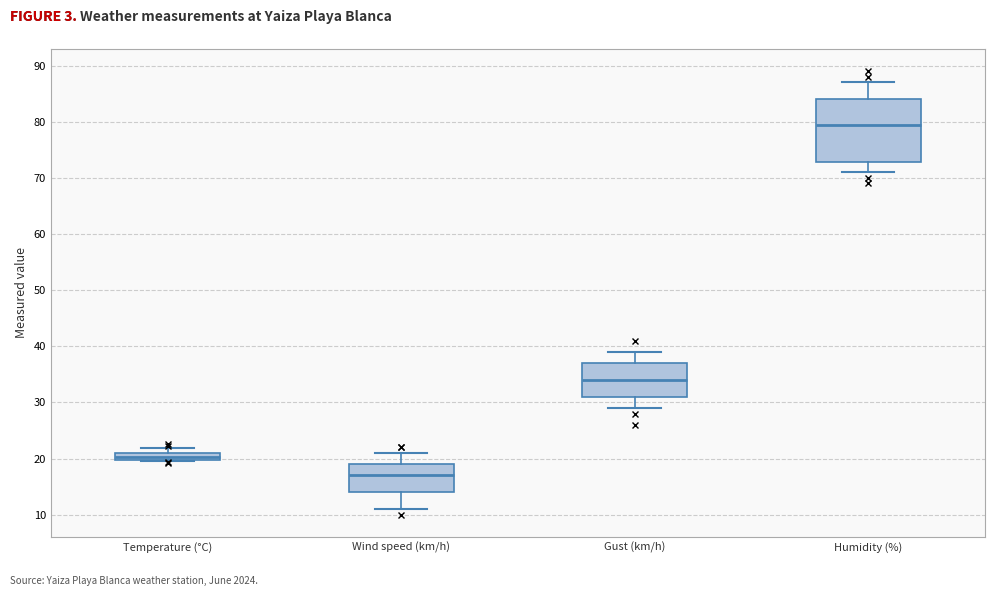

Where does the lower whisker of the box for Gust (km/h) end on the y-axis? The values are not printed on the chart, so give them approximately, as read against the axis.

29